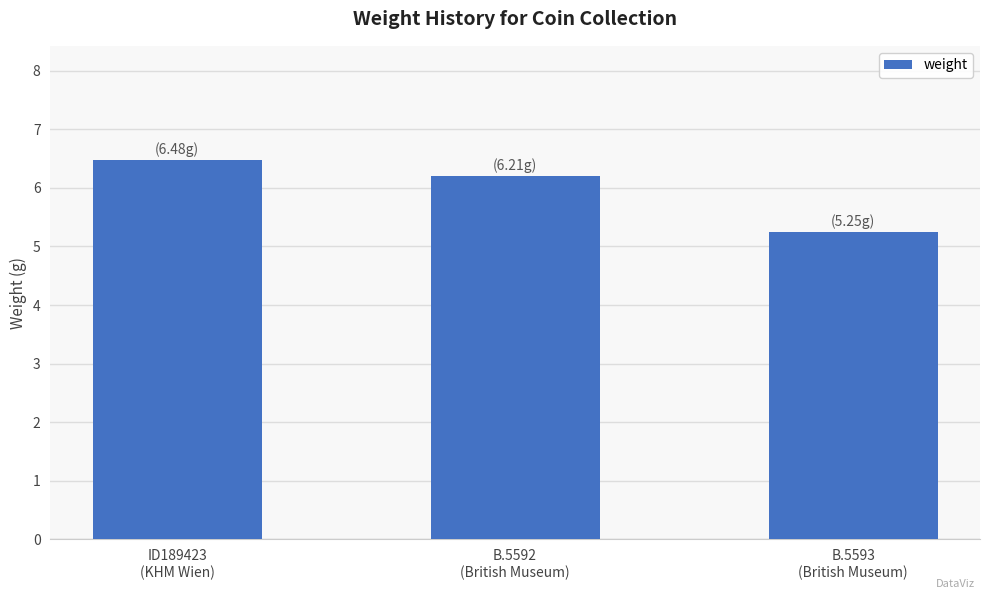

Between B.5593
(British Museum) and B.5592
(British Museum), which is larger?

B.5592
(British Museum)